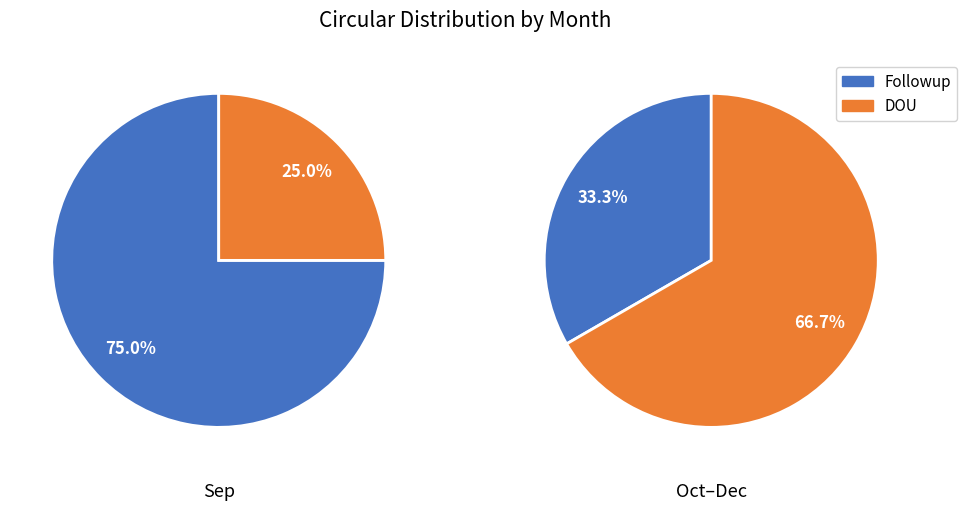

The Aug slice represents 13% of the pie. True or false?

False